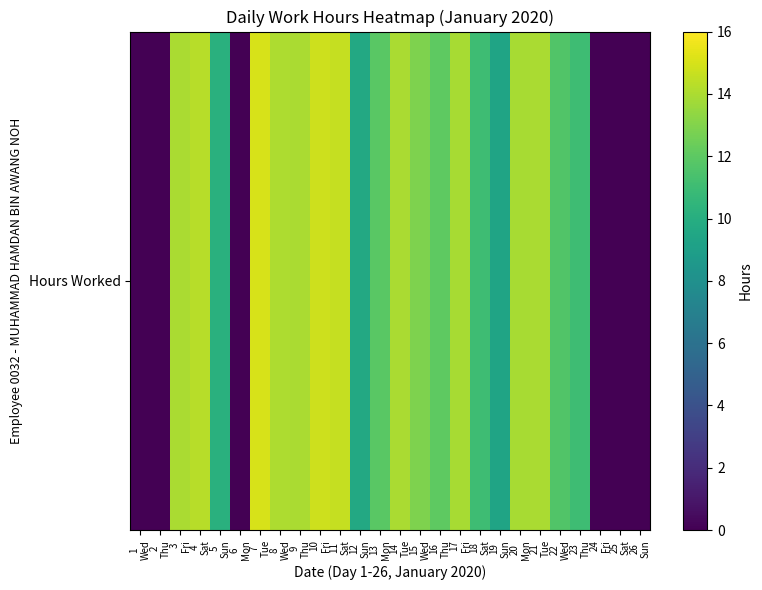

Reading left to right, what are all the values shown in this chart?

0.0	0.0	14.0	14.3	10.1	0.0	15.0	14.0	14.0	14.8	14.6	9.6	11.9	14.0	12.9	12.0	13.9	11.0	9.4	13.9	14.0	11.7	11.0	0.0	0.0	0.0